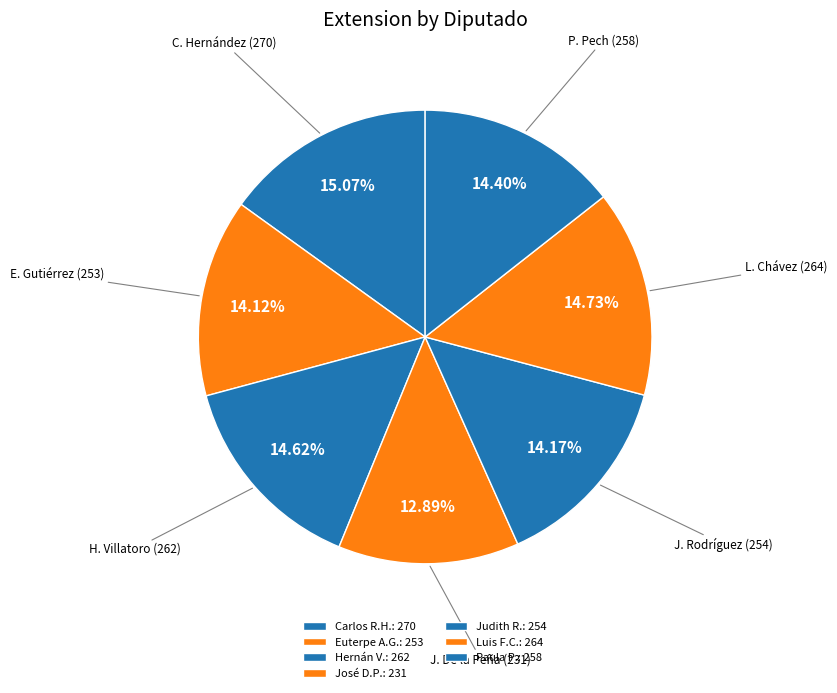

Count the number of slices in the pie.

7